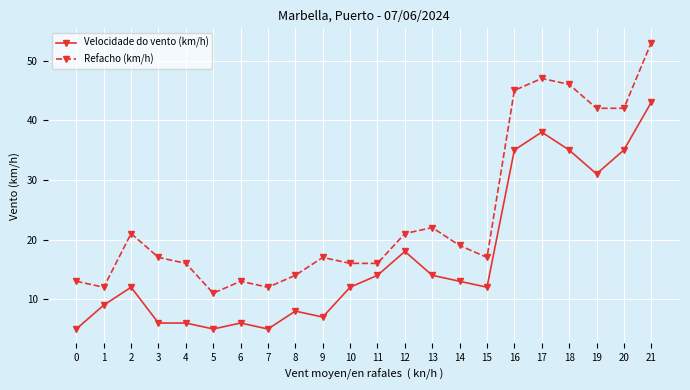

What is the average value of the Velocidade do vento (km/h) series?

17